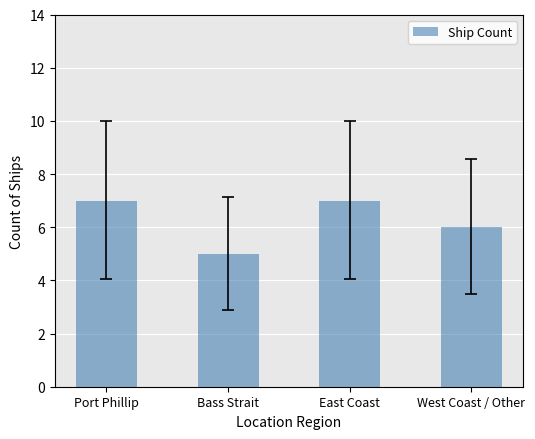

How many values are between 6 and 7?

3